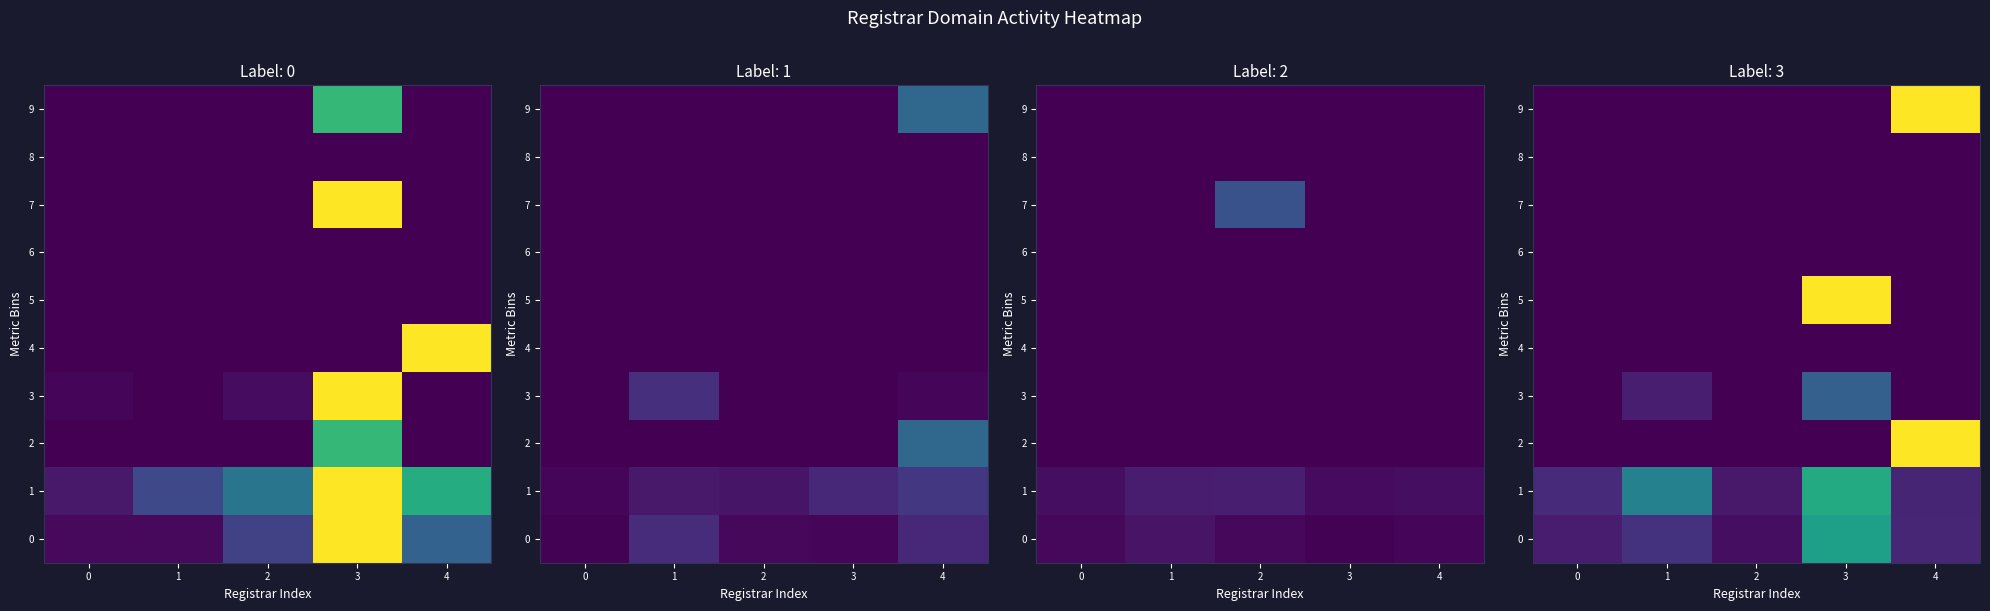

What is the difference between the highest and lowest values at 4?

1.0